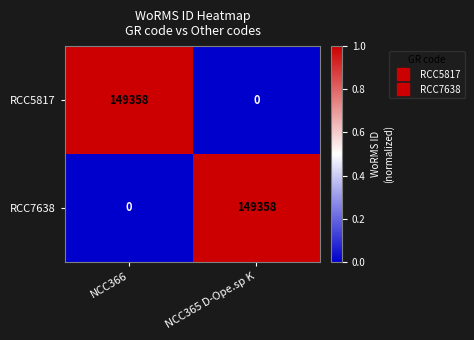

What is the spread (max minus min) of values at NCC365 D-Ope.sp K?

149358